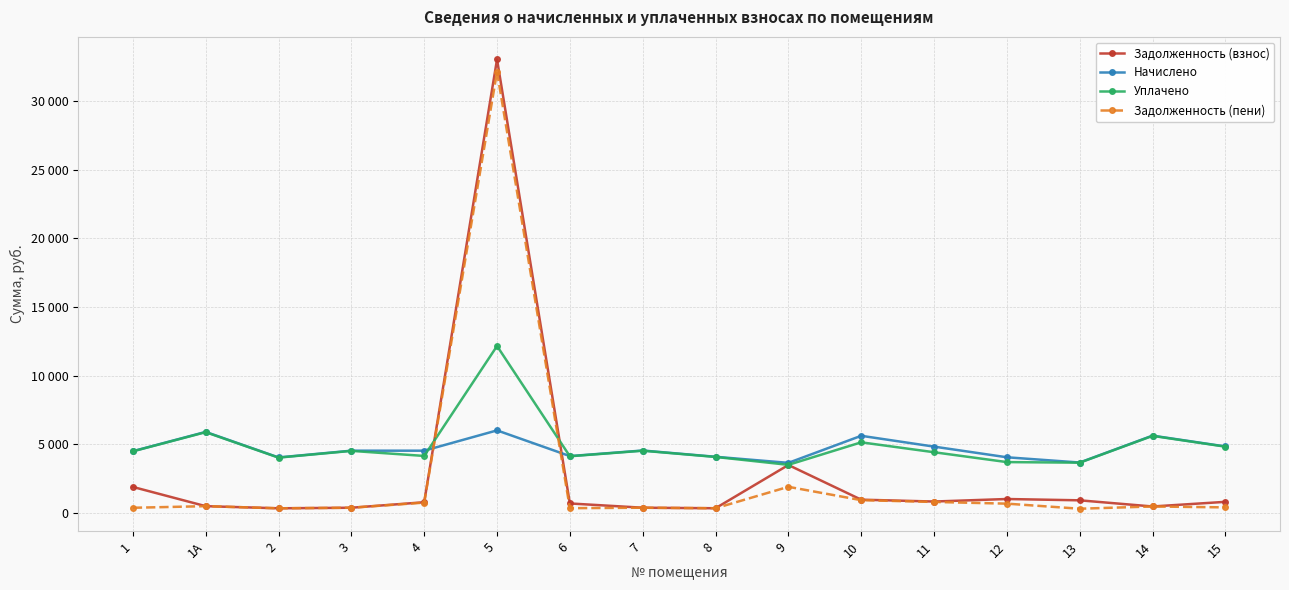

What is the difference between the highest and lowest values at 3?

4153.3